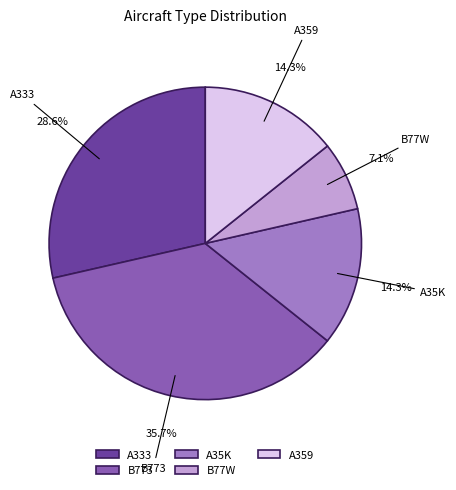

Does A359 account for over 50% of the chart?

No